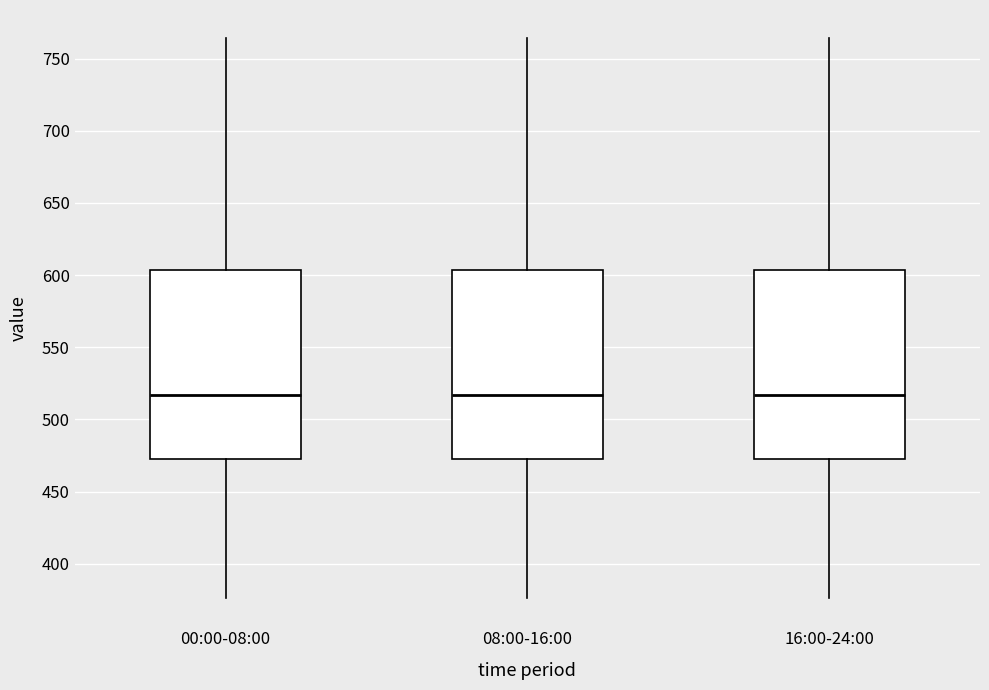

Reading left to right, read every box against the y-axis: the position of its median line, the range the box covers, and the ends of its whiskers. The values are not printed on the chart, so give them approximately, as read against the axis.

00:00-08:00: median 515, box 475 to 605, whiskers 375 to 765
08:00-16:00: median 515, box 475 to 605, whiskers 375 to 765
16:00-24:00: median 515, box 475 to 605, whiskers 375 to 765